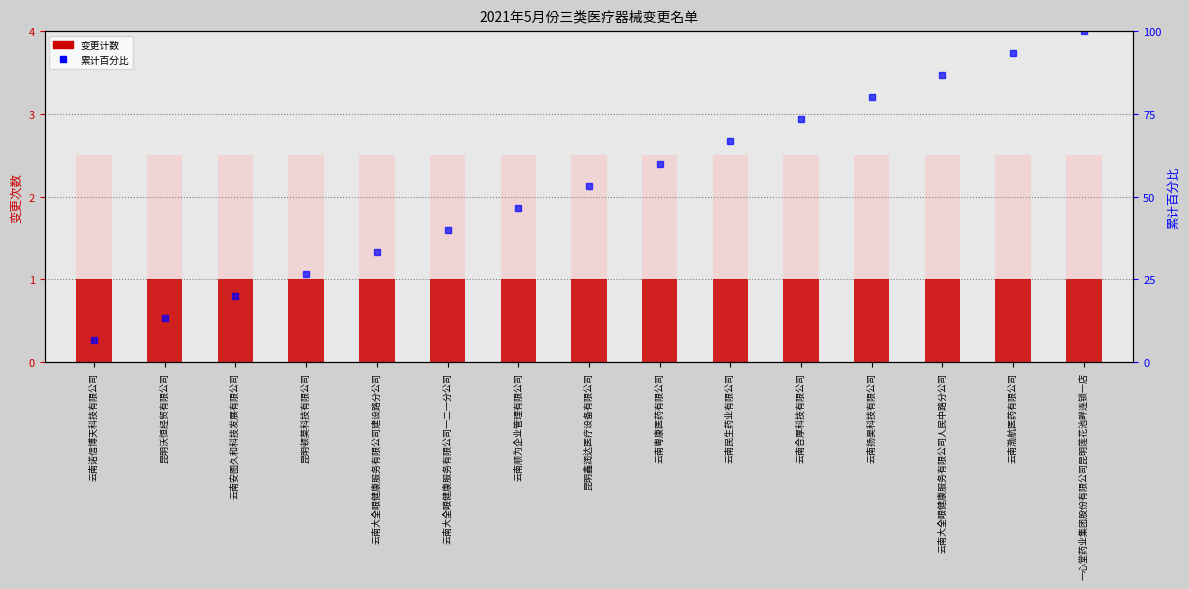

Rank the series at 云南安图久和科技发展有限公司 from highest to lowest value.

累计百分比, 变更计数